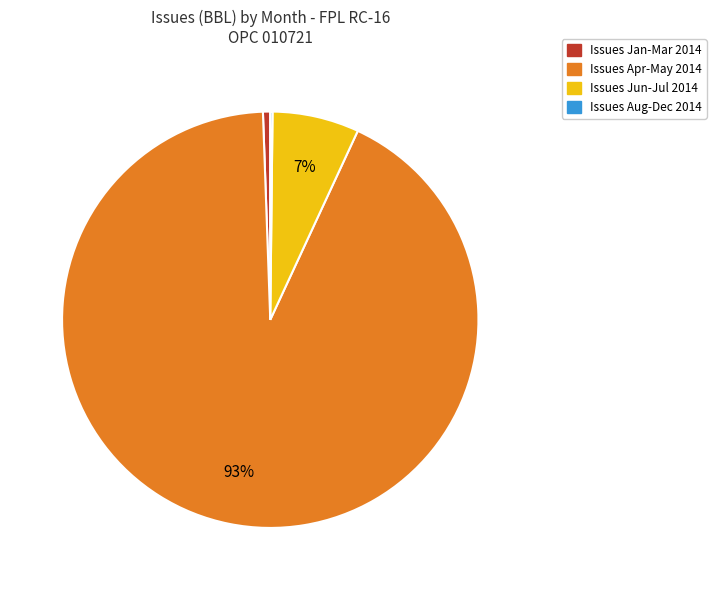

True or false: Issues Jan-Mar 2014 accounts for 1% of the total.

True